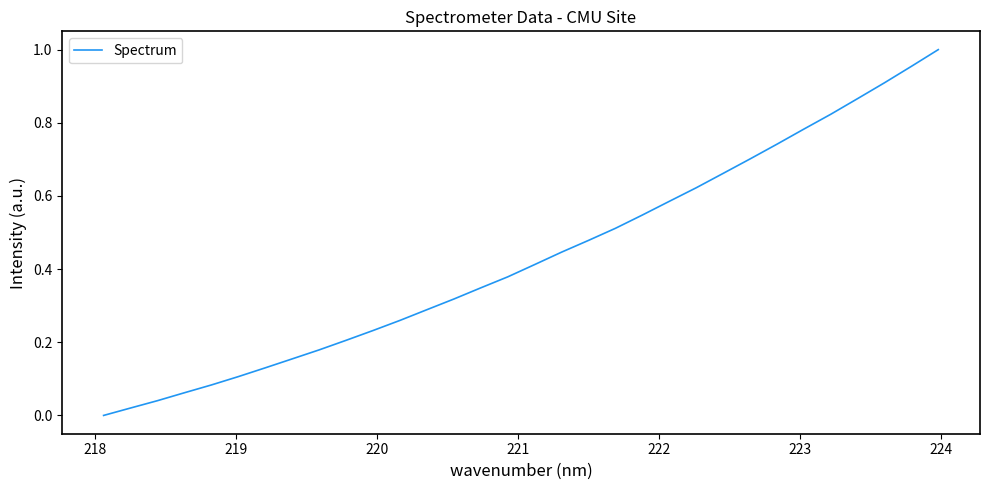

Is this an area chart (filled region under the line)?

No